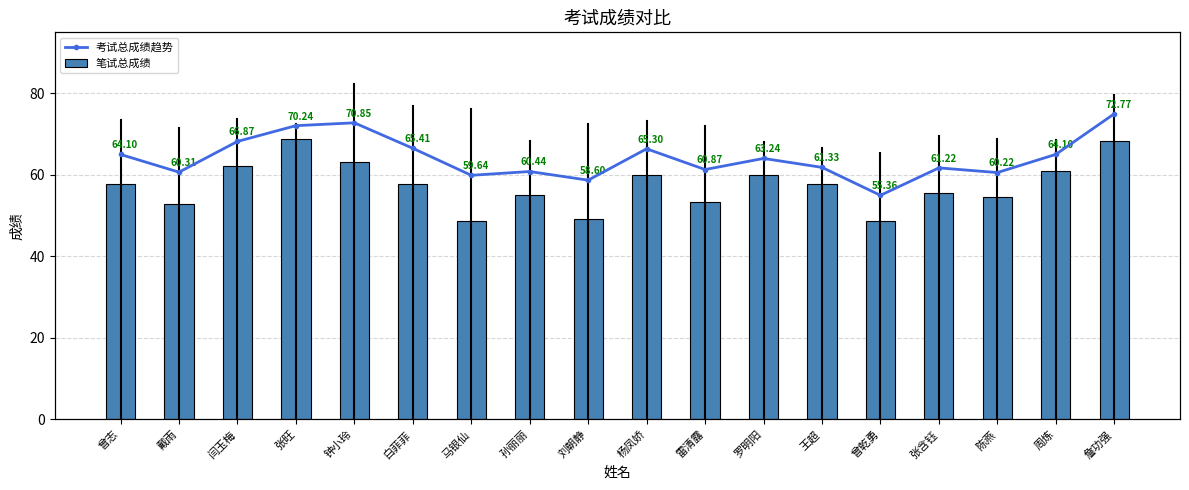

How many values in the 考试总成绩趋势 series exceed 64?

9